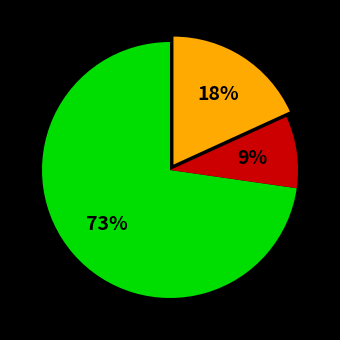

To the nearest percent, what is the difference between the largest and smallest slice percentages?

64%